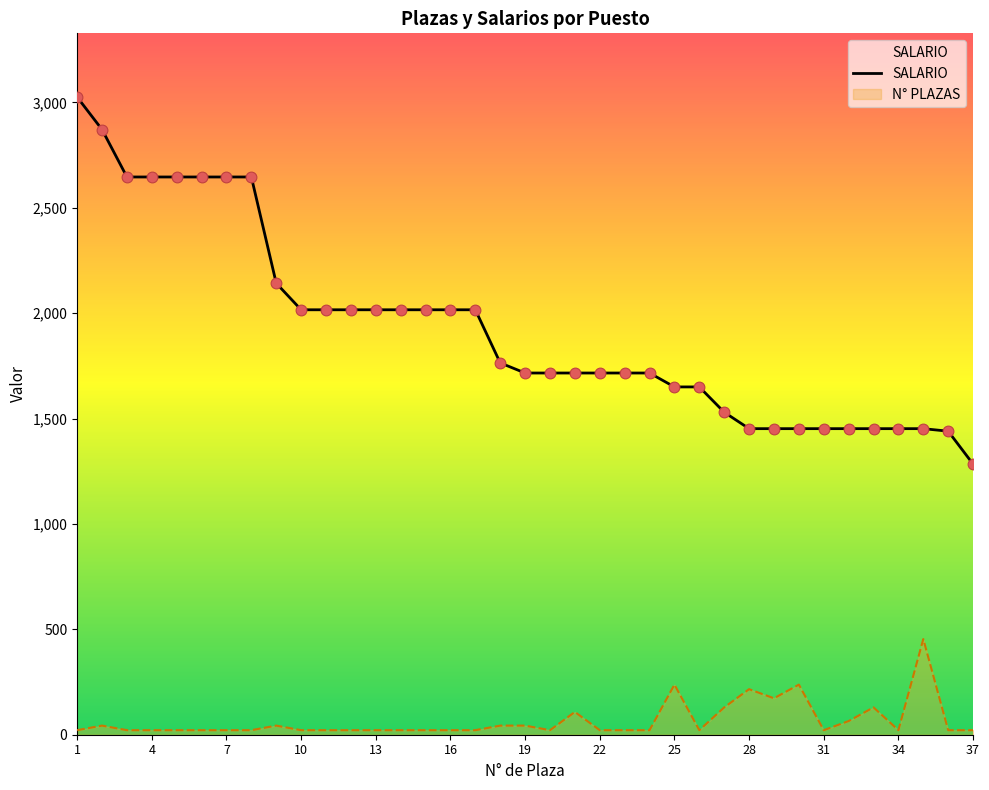

Which has a higher value, 13 or 19?

13